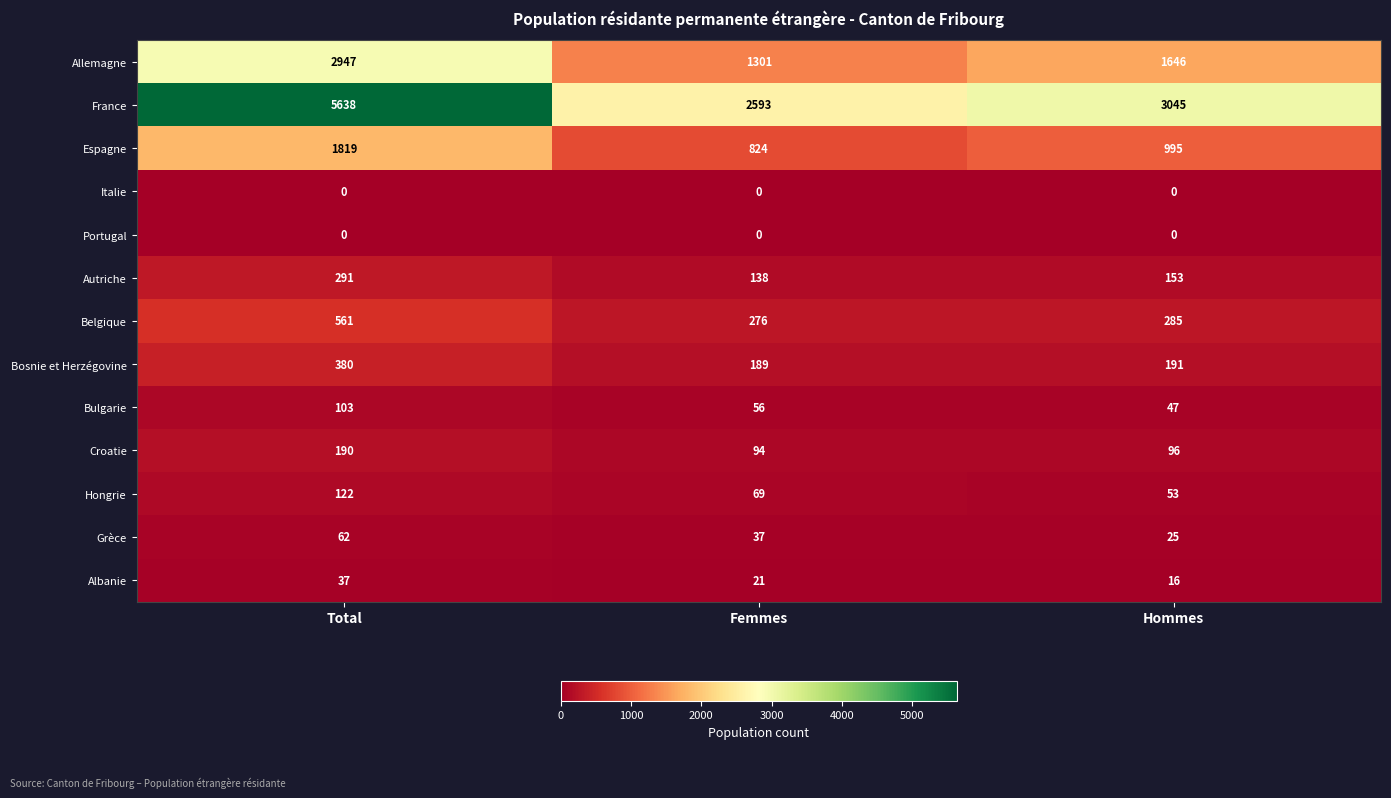

What is the average value of the Allemagne series?

1965